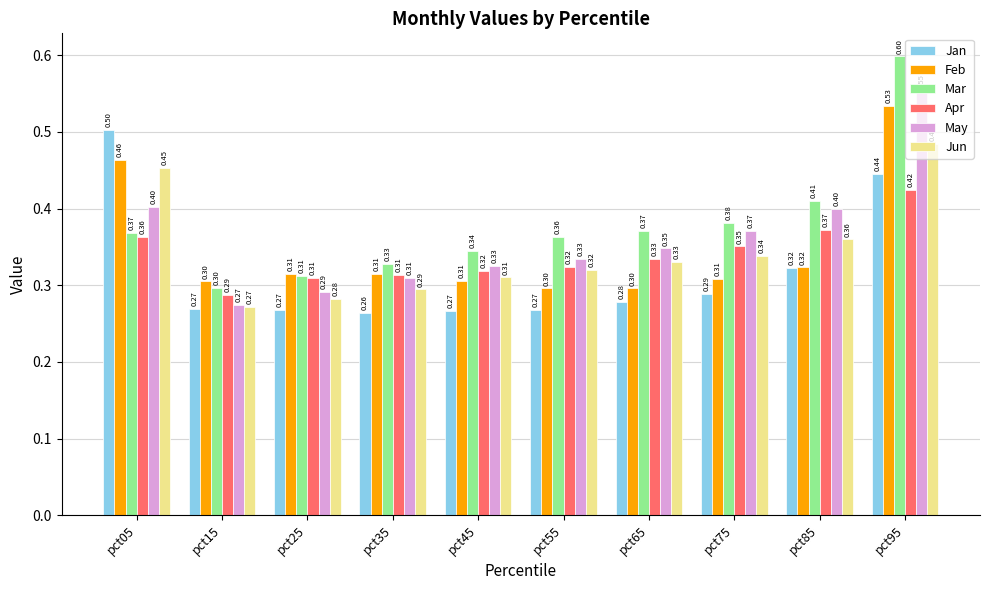

What is the value of the Jan bar at the 6th from the left?

0.3